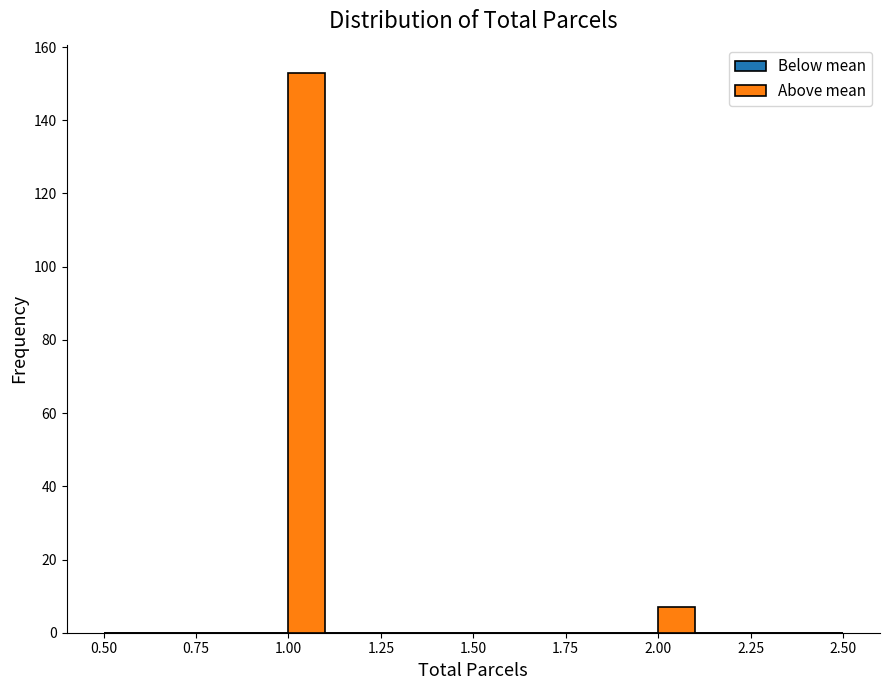

Read against the x-axis, roughly where is the centre of the tallest bar?

1.05